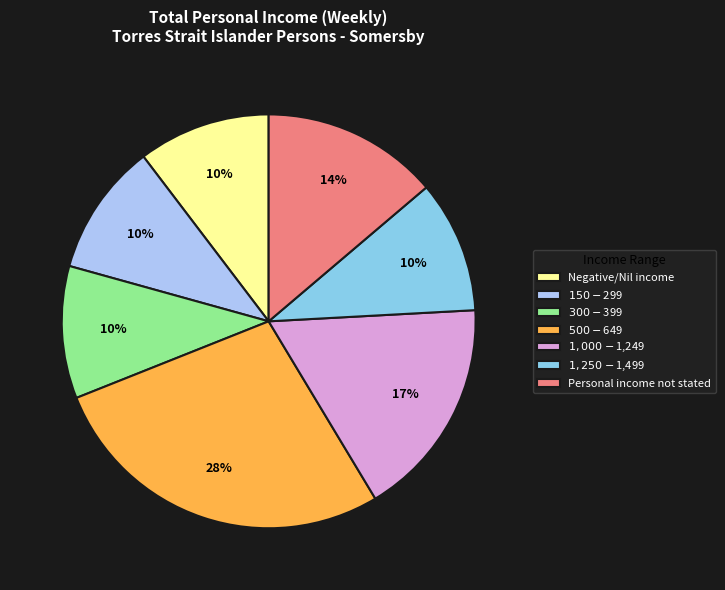

Is it true that $1,000-$1,249 is 7% of the pie?

False